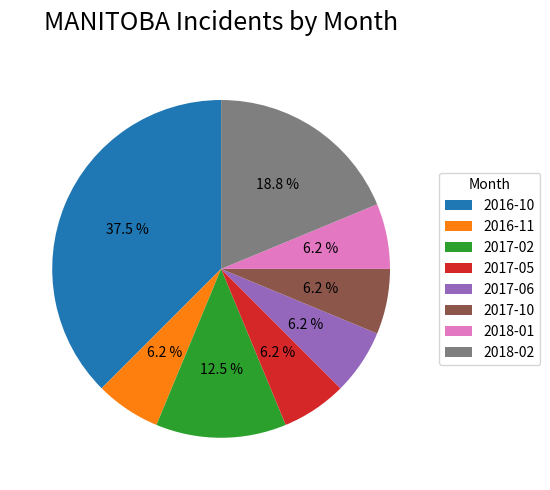

Which slice is the largest?

2016-10